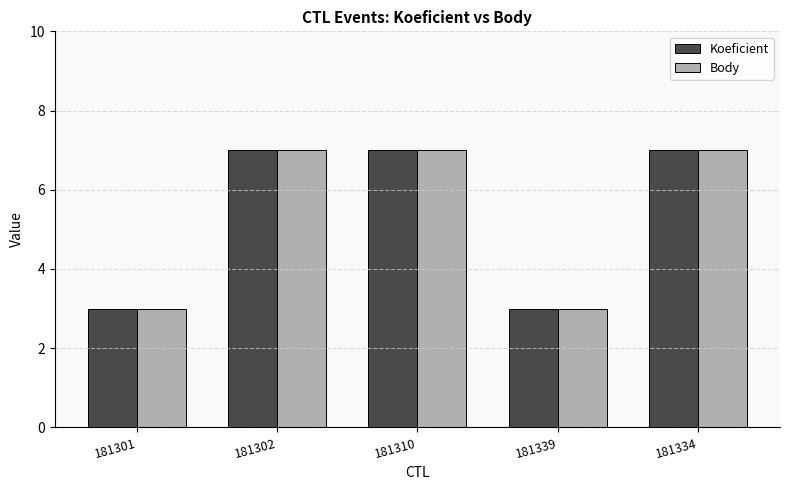

What is the total value across all series at 181302?

14